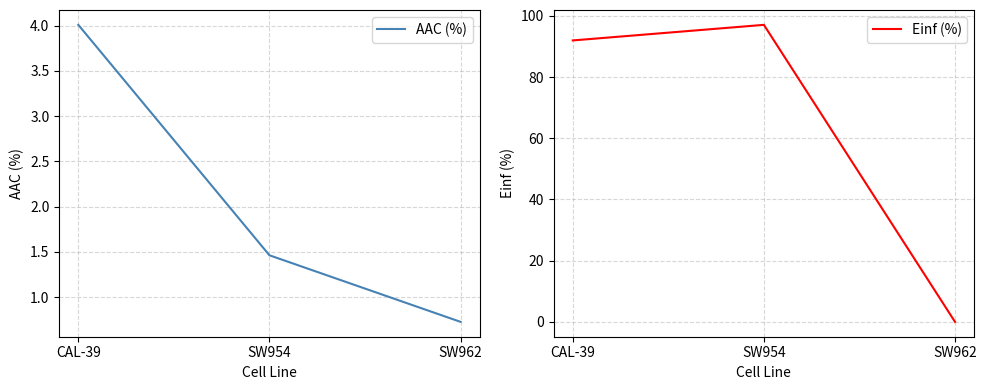

How many lines are shown in the chart?

2